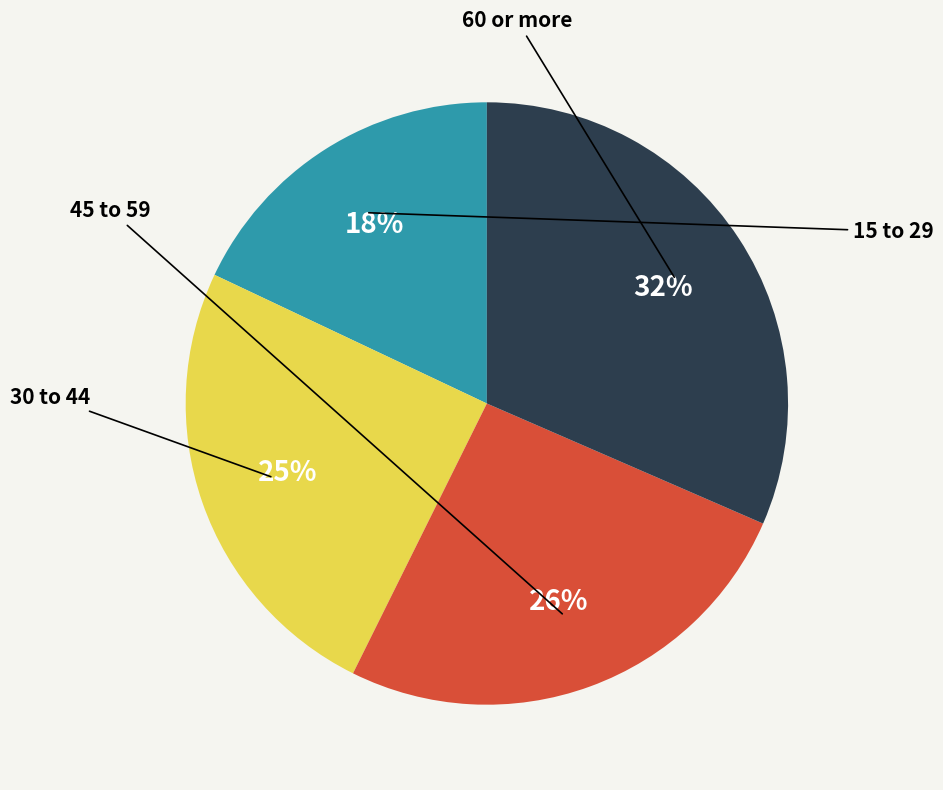

Is there any slice that represents more than half of the pie?

No